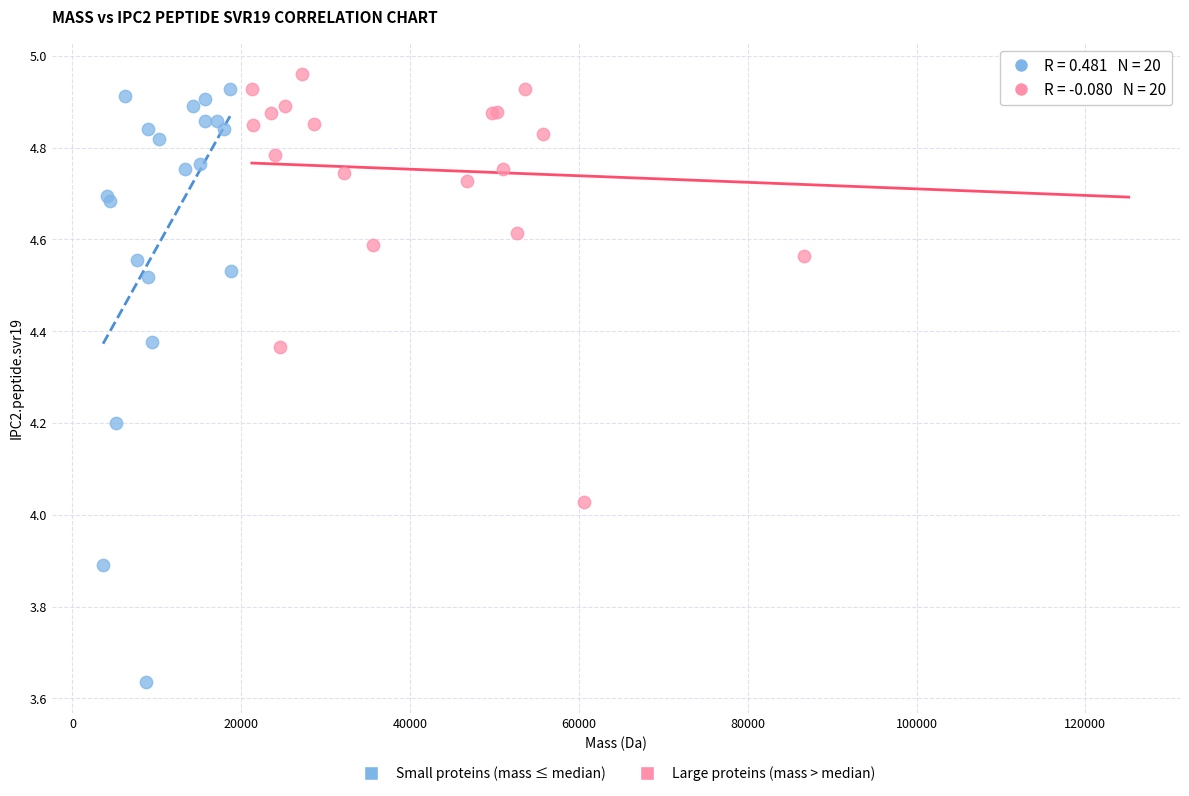

Which series contains the lowest Y value?

Small proteins (mass ≤ median)